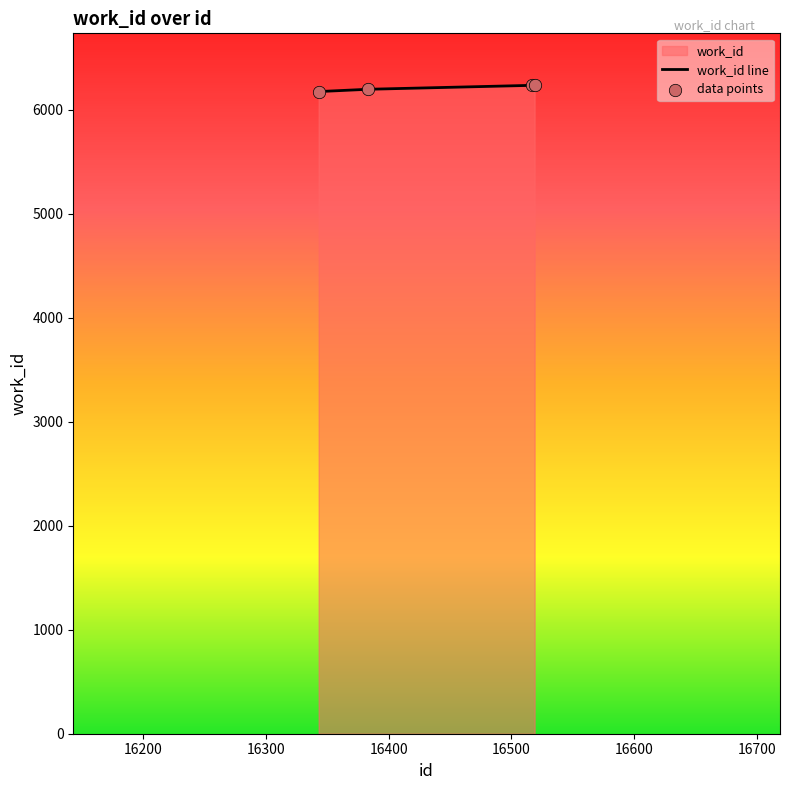

What is the change in value from 16343 to 16519?

+60